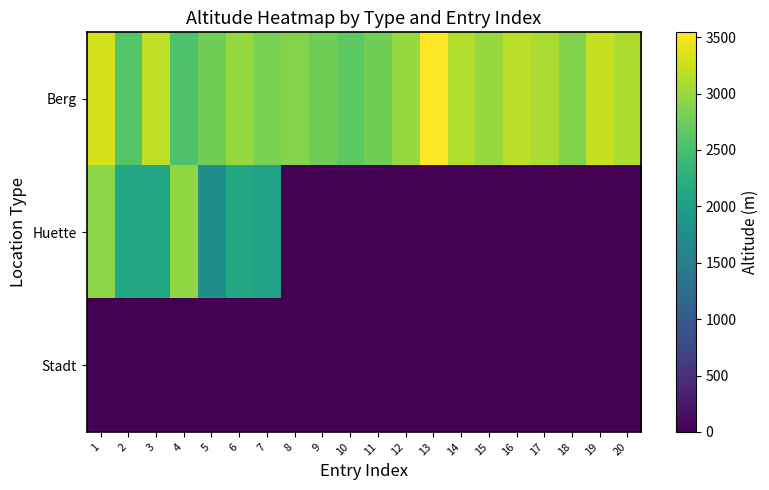

Between 13 and 18, which series saw the biggest shift?

Berg